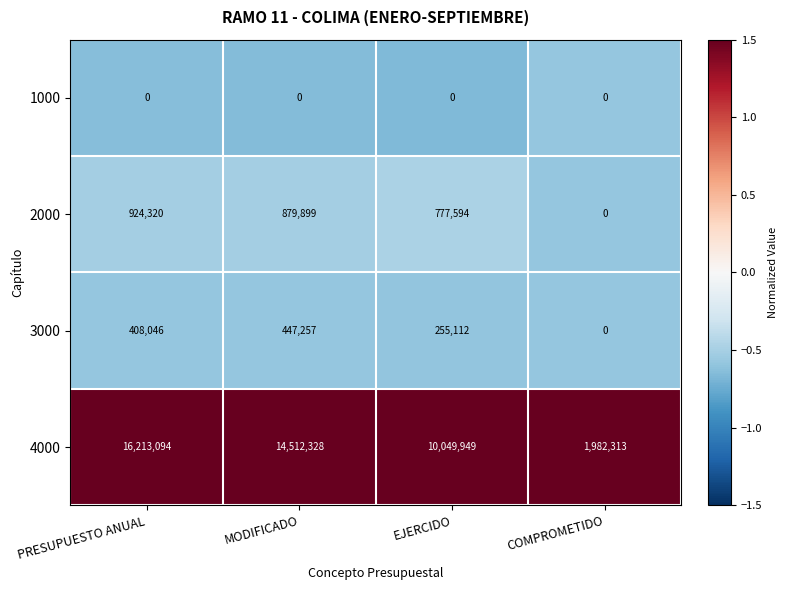

At which category is the sum across all series the highest?

PRESUPUESTO ANUAL